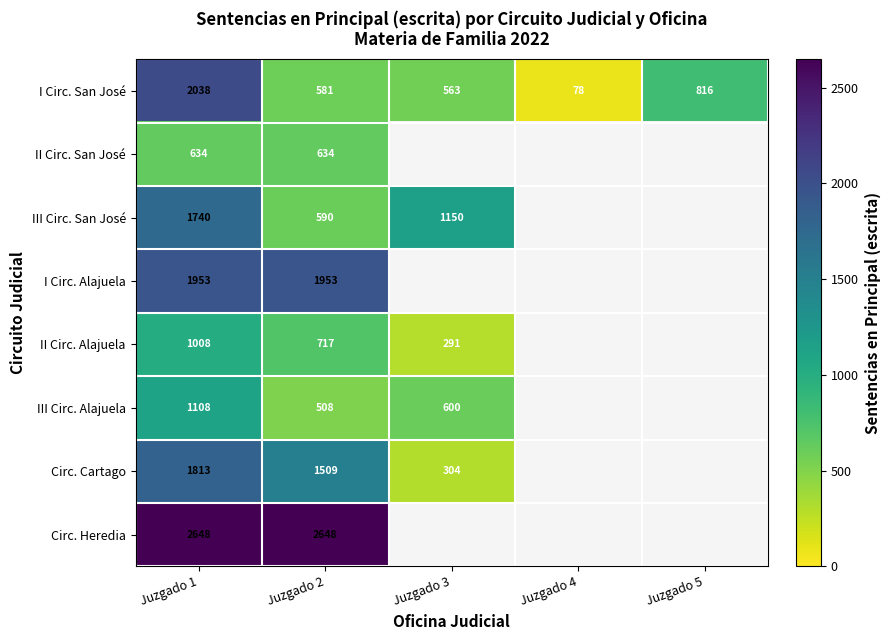

Which has a higher value, Juzgado 3 or Juzgado 1?

Juzgado 1